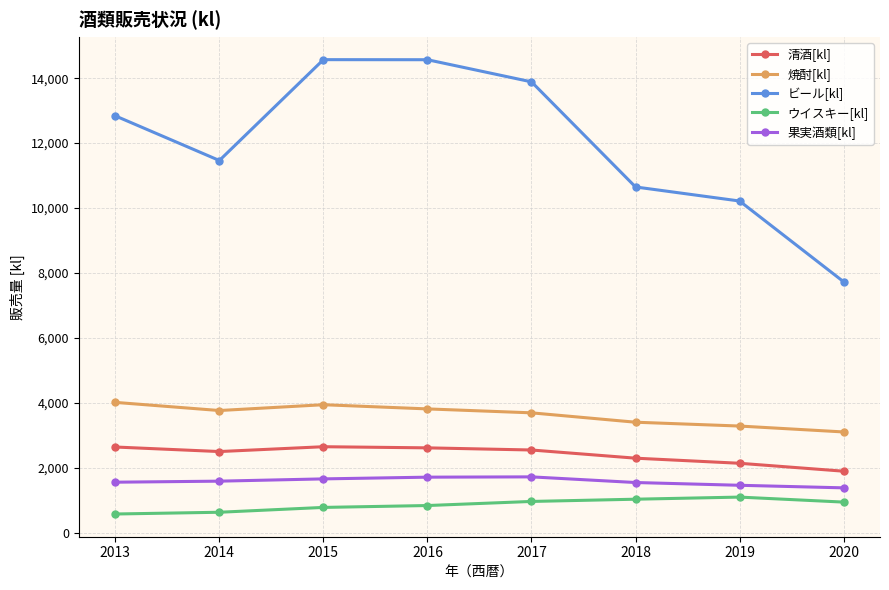

Is it true that ビール[kl] equals 18306 at 2017?

False